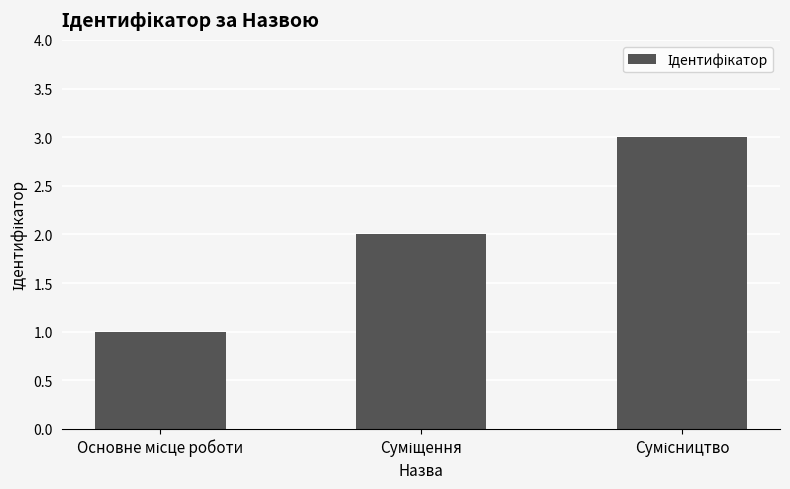

What is the maximum value shown in the chart?

3